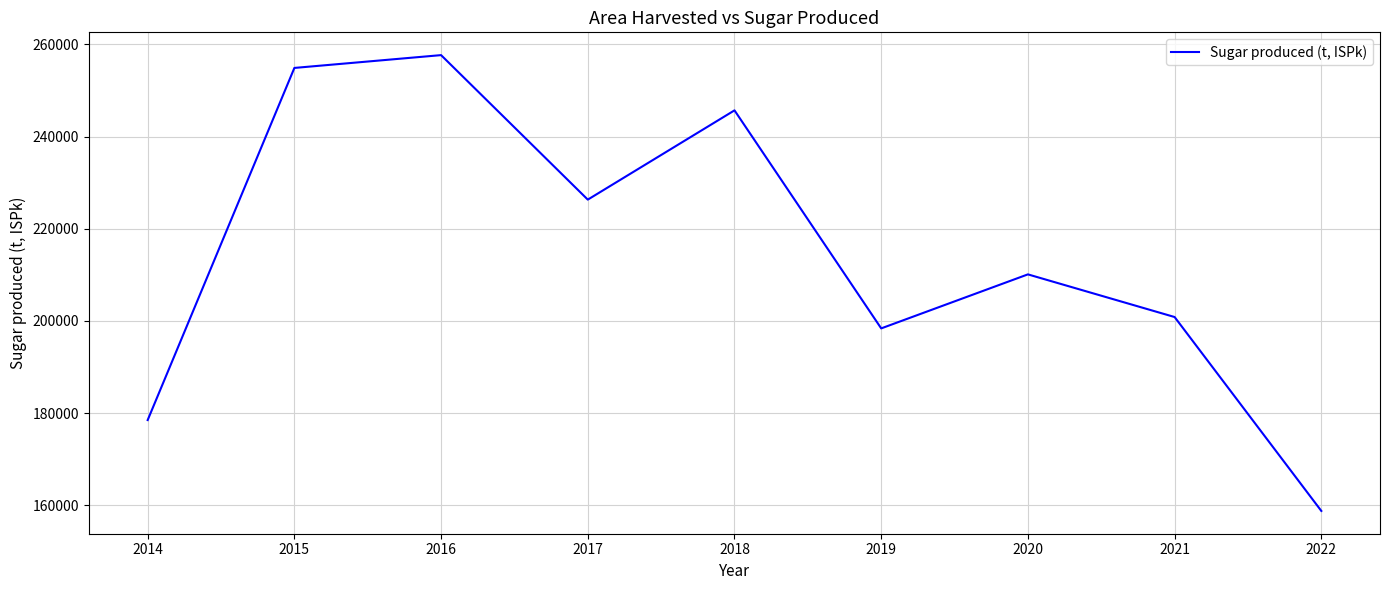

The chart shows a value of 42299 at 2014. True or false?

False